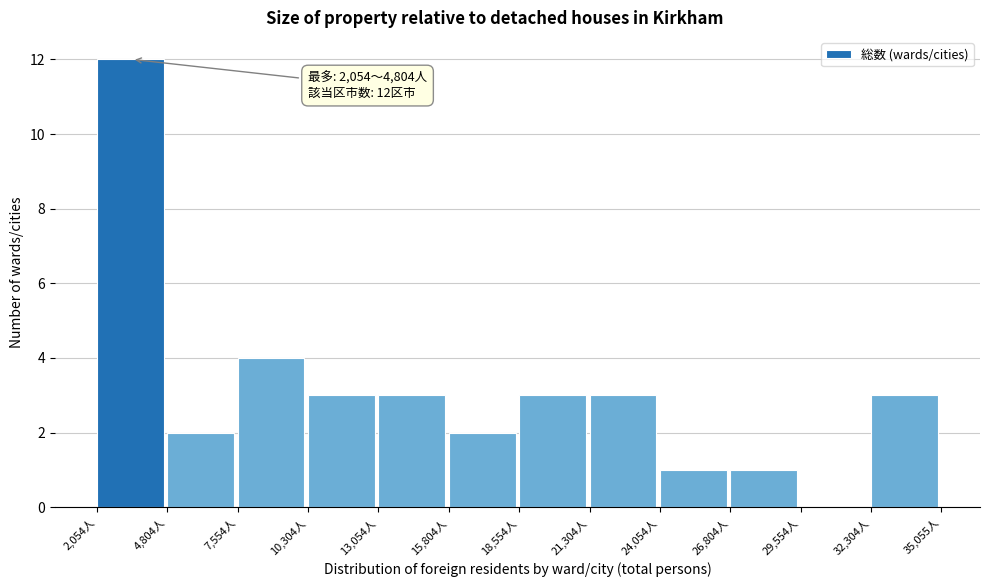

Over which range of the x-axis is the bar tallest?

2000 to 5000